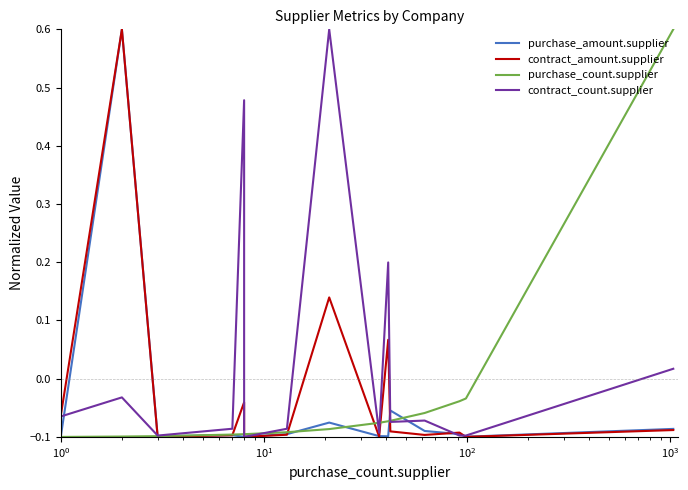

Does the chart have visible grid lines?

No